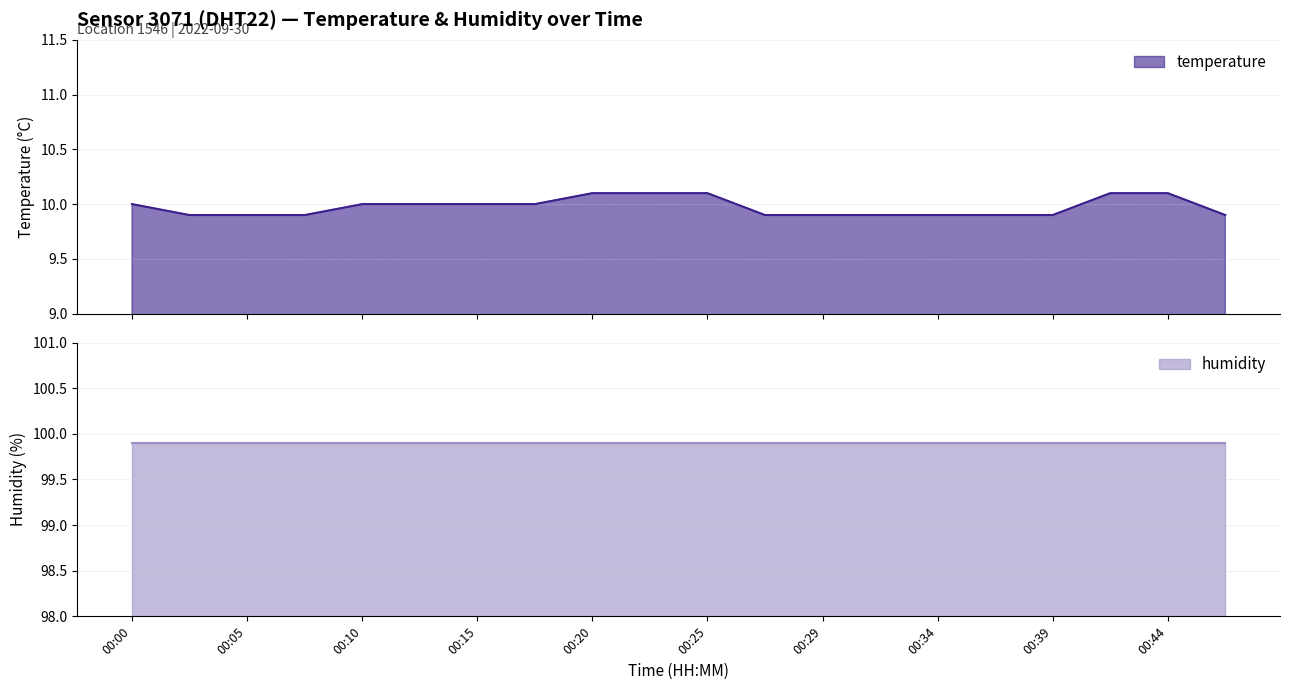

What is the difference between the maximum and minimum values?

0.2